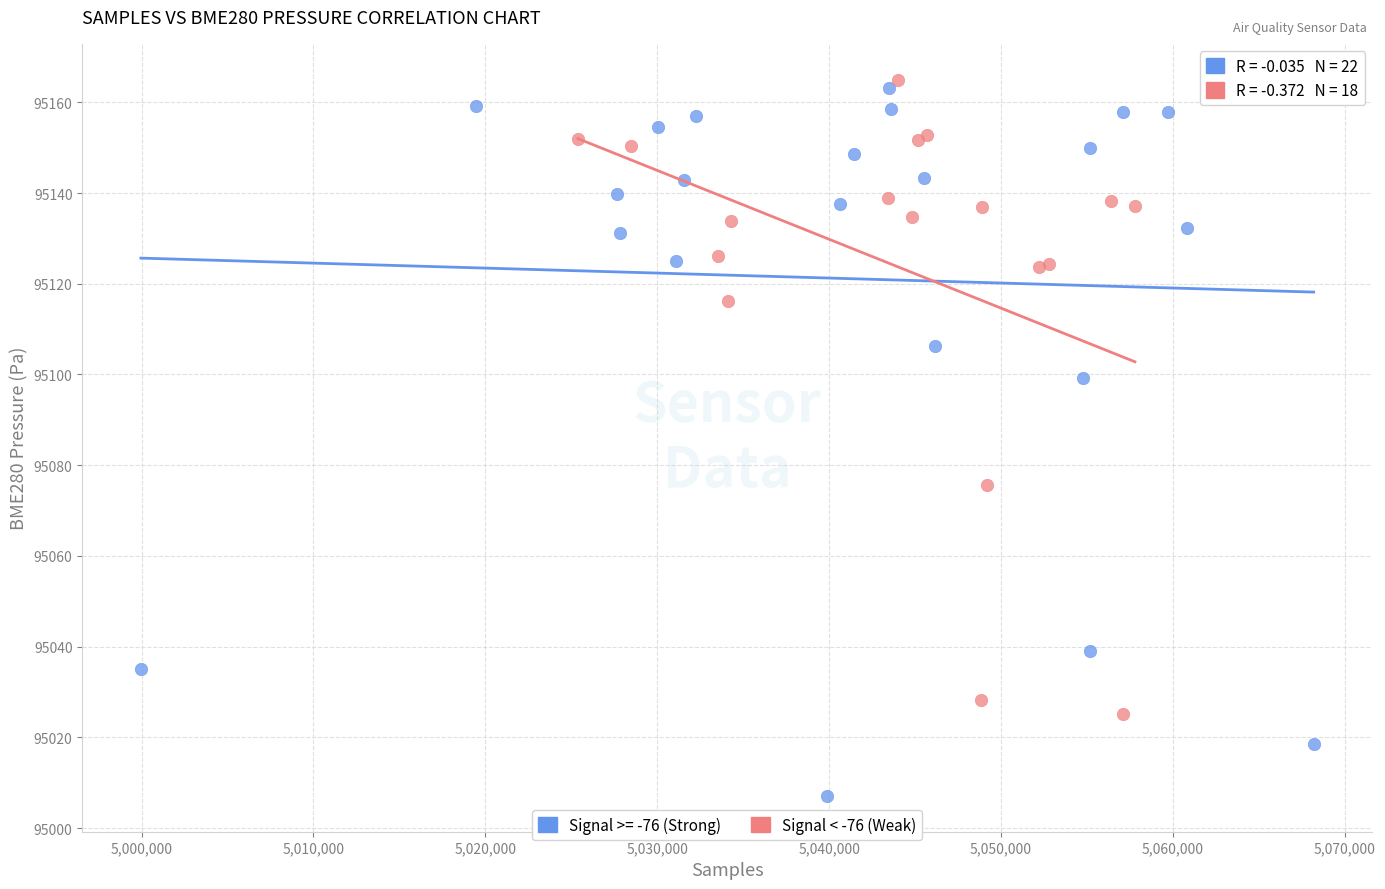

Which series has the largest Y range (max minus min)?

Signal >= -76 (Strong)